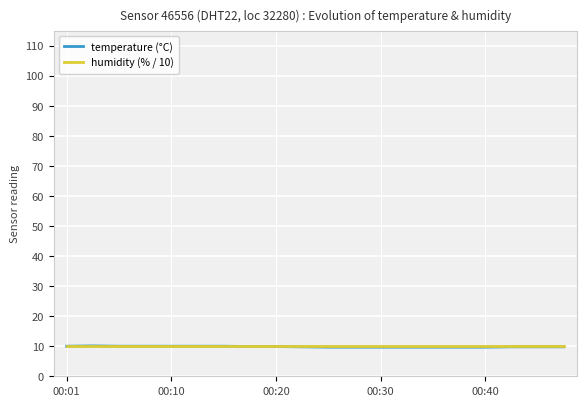

What is the minimum value for humidity (% / 10)?

10.0